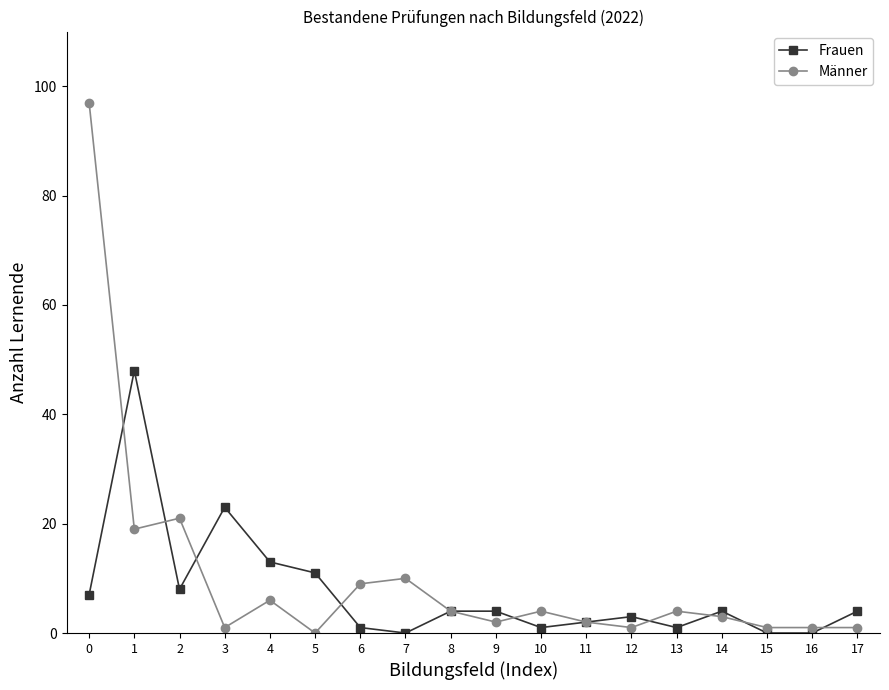

Where is the first local minimum for Männer?

1